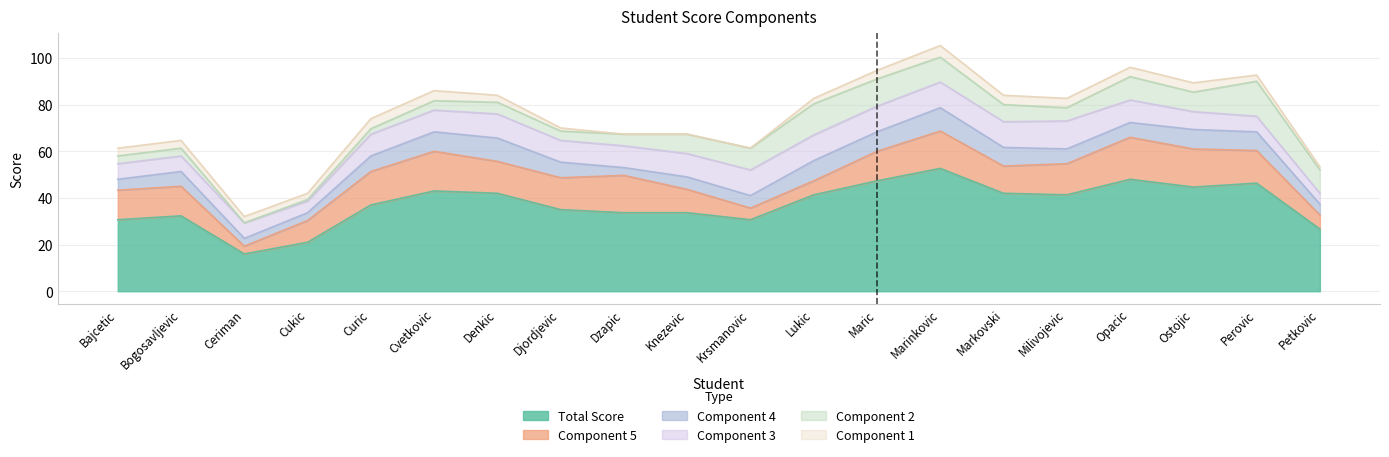

What is the label of the 16th point from the left?

Milivojevic